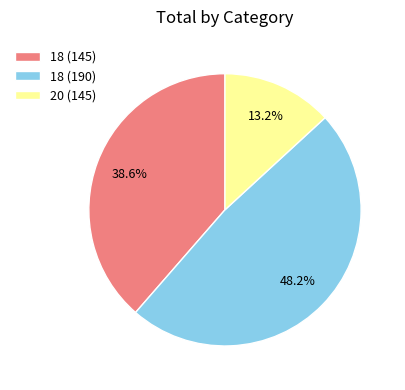

Which category has the biggest portion of the pie?

18 (190)